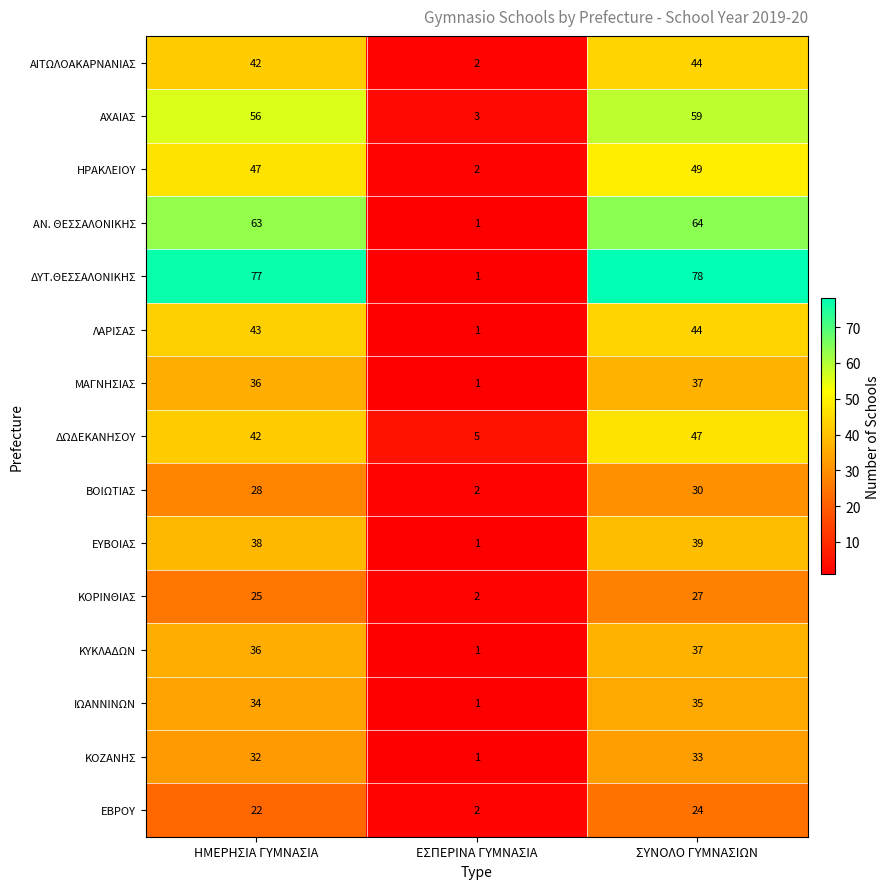

At which label is ΑΙΤΩΛΟΑΚΑΡΝΑΝΙΑΣ closest to 23?

ΗΜΕΡΗΣΙΑ ΓΥΜΝΑΣΙΑ